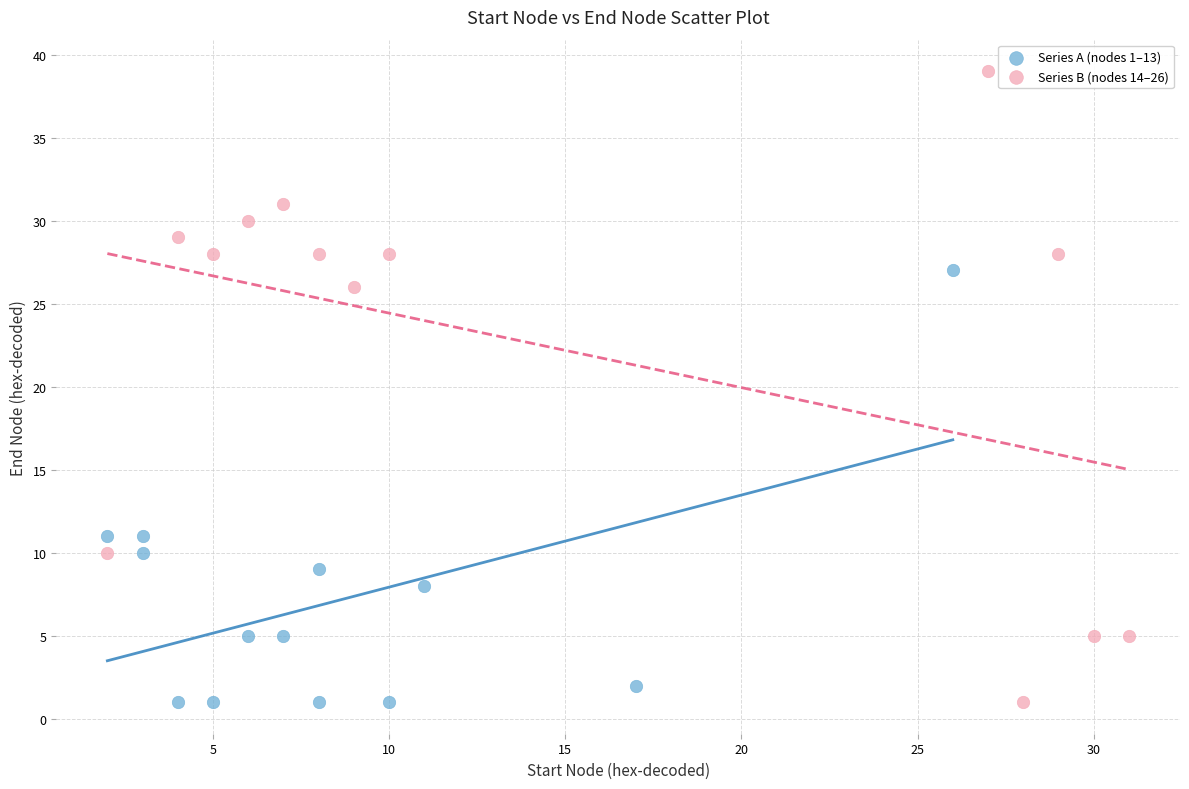

Which series has the largest Y range (max minus min)?

Series B (nodes 14–26)